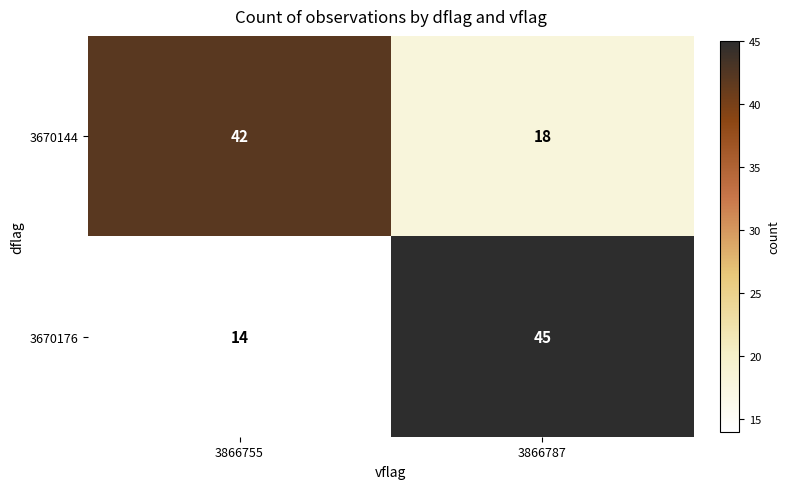

What is the total value across all series at 3866787?

63